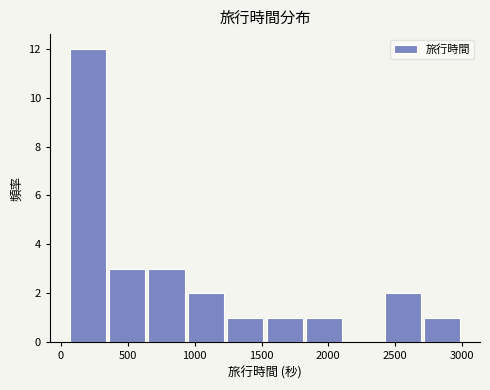

Reading left to right, list every bar in this chart as the range it spans on the x-axis followed by its height. Neither the bar edges nor the heights are printed on the chart, so give them approximately, as read against the axes.

50 to 350: 12
350 to 650: 3
650 to 950: 3
950 to 1250: 2
1250 to 1550: 1
1550 to 1800: 1
1800 to 2100: 1
2100 to 2400: 0
2400 to 2700: 2
2700 to 3000: 1